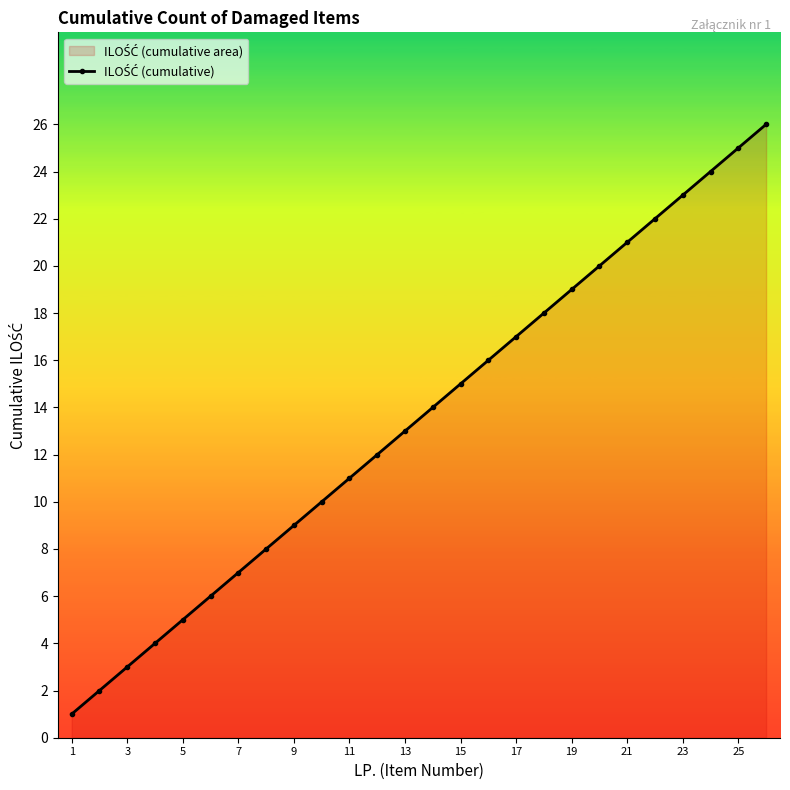

What value does the data have at 23, to the nearest 5?

25